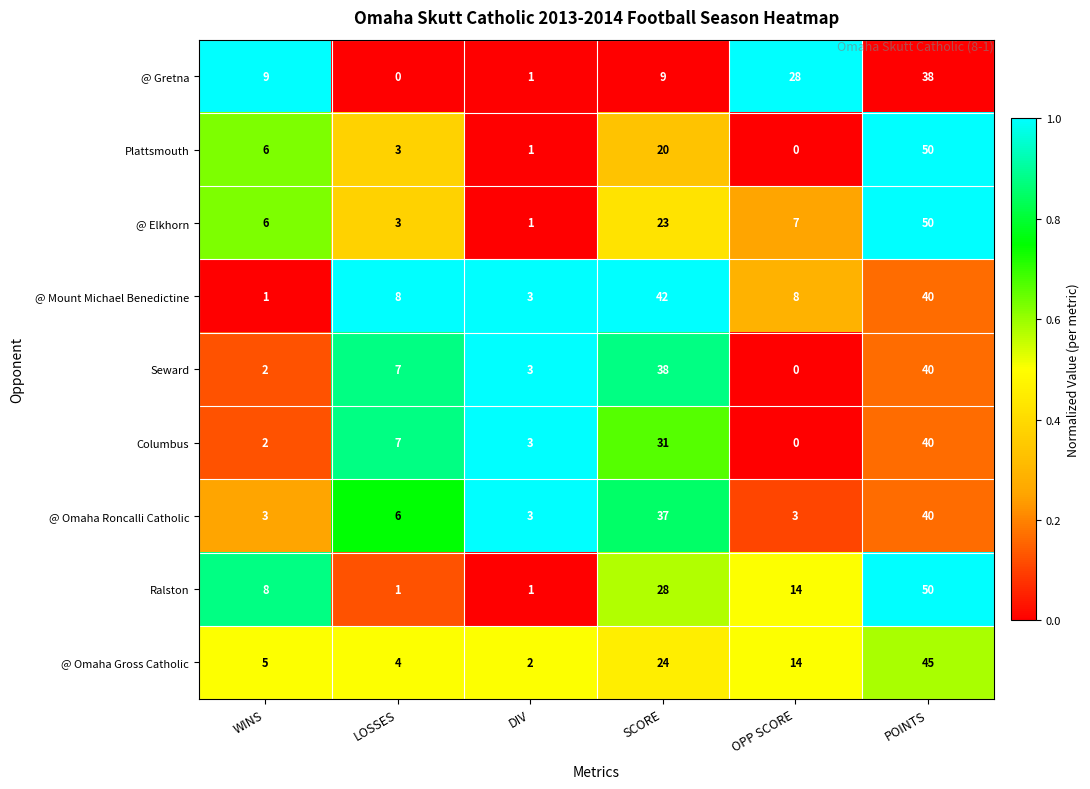

What is the sum of the @ Omaha Roncalli Catholic values at SCORE and LOSSES?

43